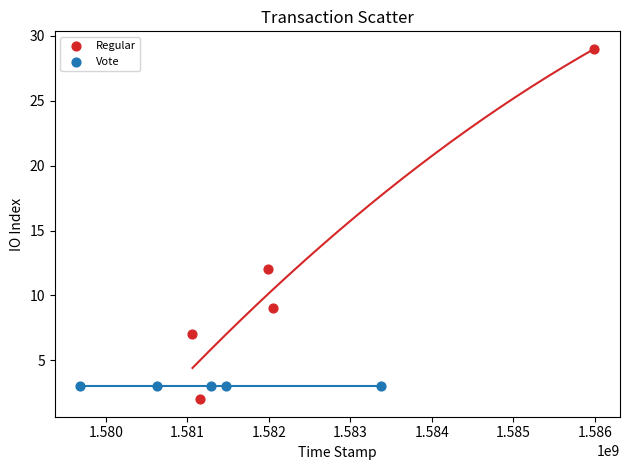

Which series contains the highest Y value?

Regular